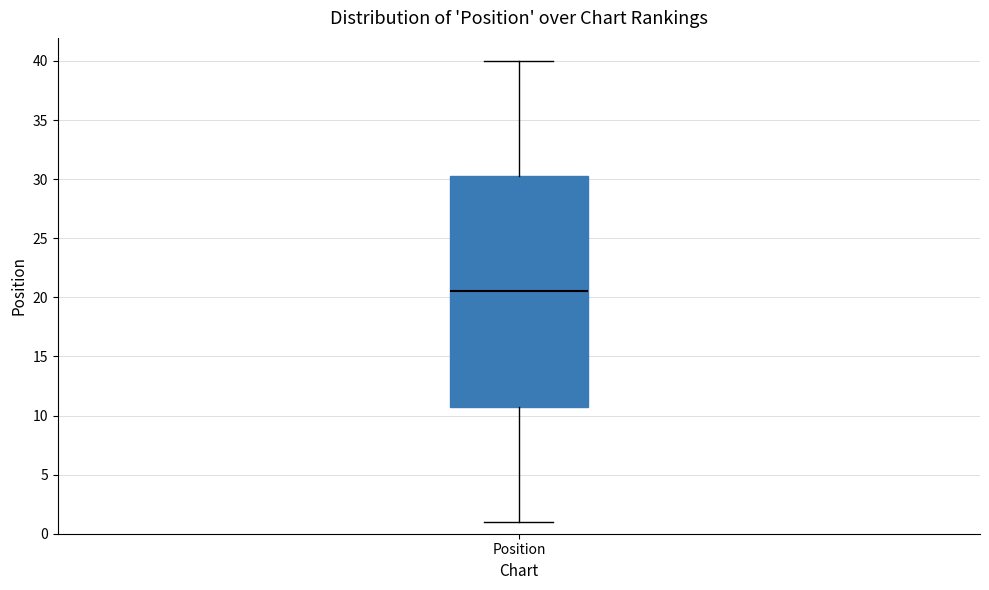

Transcribe this box plot: give where the median line is, the range the box spans, and where the two whiskers end, as read against the y-axis. The values are not printed on the chart, so give them approximately, as read against the axis.

median 20.5, box 11.0 to 30.5, whiskers 1.0 to 40.0